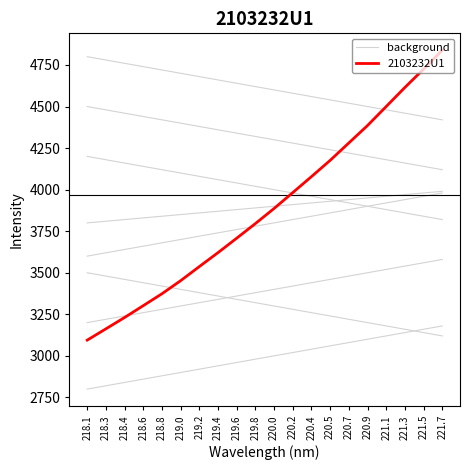

What is the smallest value displayed?

3094.6